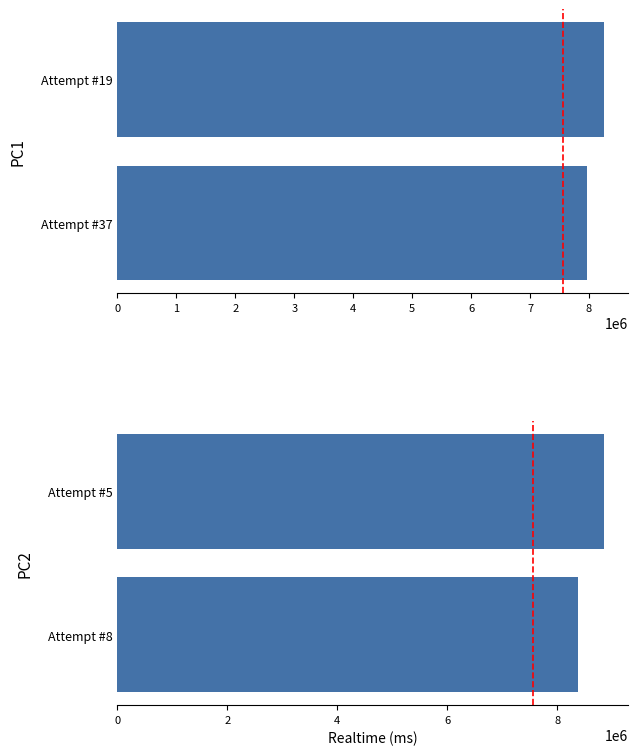

What is the approximate value at Attempt #8, to the nearest 100?

8373900